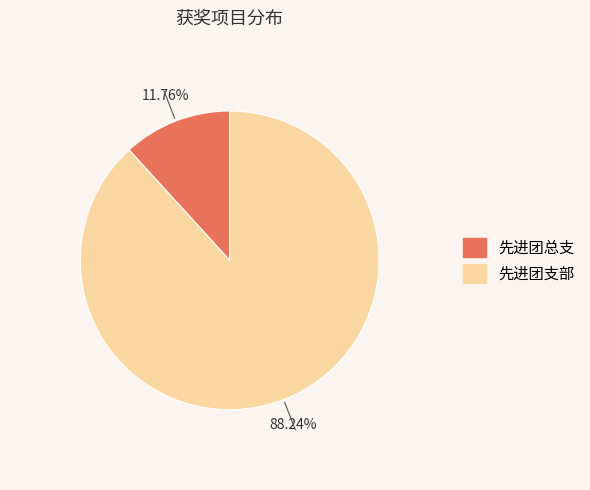

What percentage is the 先进团支部 slice, to the nearest percent?

88%